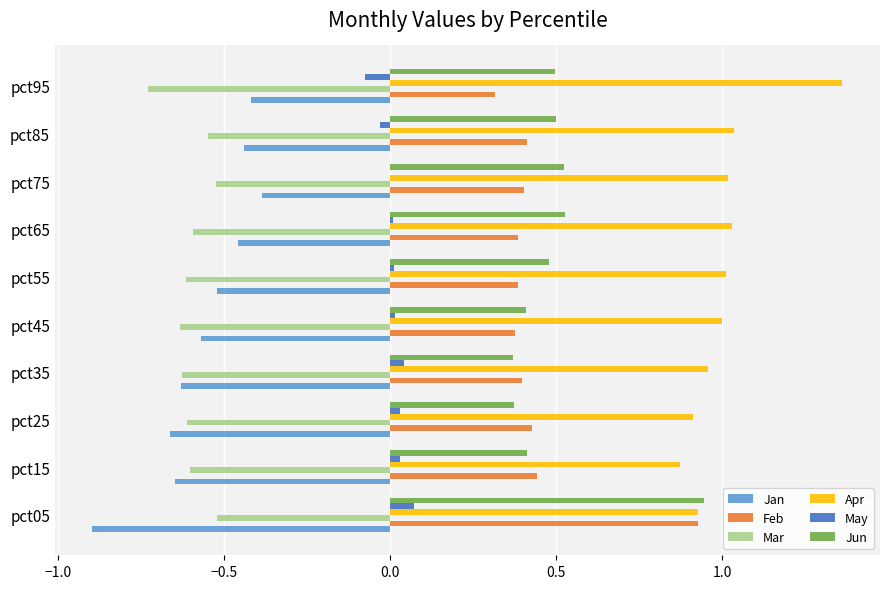

What is the sum of all Mar values?

-6.0